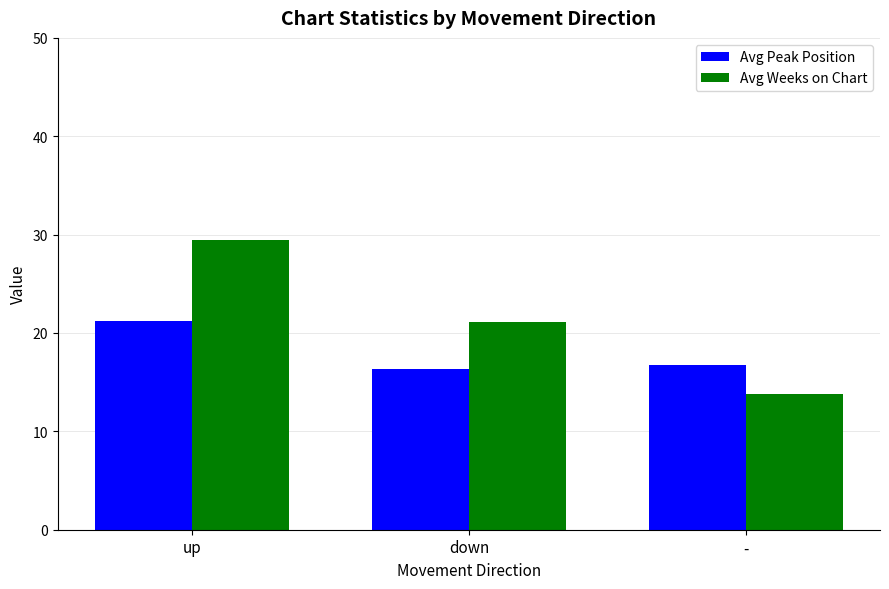

Where is Avg Peak Position nearest to the value 18?

-